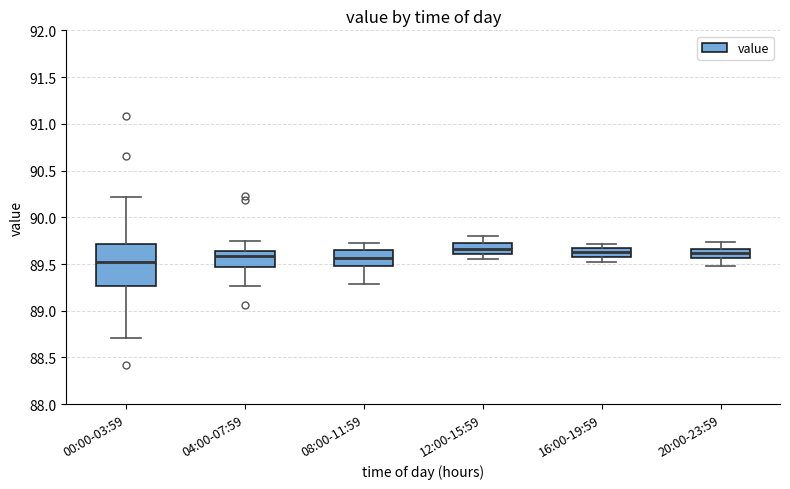

Reading left to right, transcribe this box plot: for each box, give where its median line is, the range the box spans, and where its two whiskers end, as read against the y-axis. The values are not printed on the chart, so give them approximately, as read against the axis.

00:00-03:59: median 89.50, box 89.25 to 89.70, whiskers 88.70 to 90.20
04:00-07:59: median 89.60, box 89.45 to 89.65, whiskers 89.25 to 89.75
08:00-11:59: median 89.55, box 89.50 to 89.65, whiskers 89.30 to 89.70
12:00-15:59: median 89.65, box 89.60 to 89.70, whiskers 89.55 to 89.80
16:00-19:59: median 89.65 (inside the box), box 89.55 to 89.65, whiskers 89.50 to 89.70
20:00-23:59: median 89.60, box 89.55 to 89.65, whiskers 89.50 to 89.75